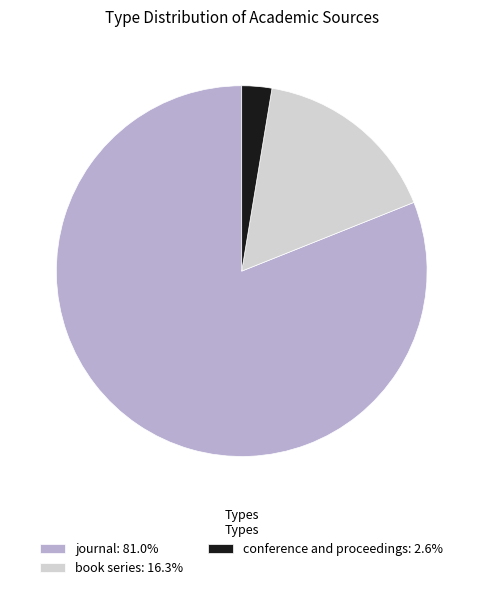

How many segments does this pie chart have?

3